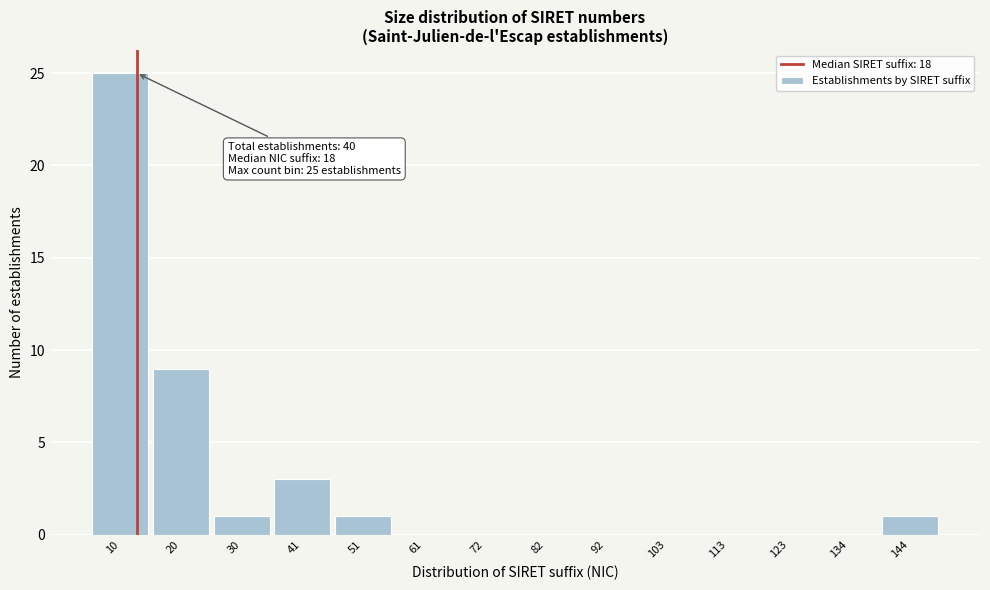

Reading left to right, extract all data points from this chart.

10=25	20=9	30=1	41=3	51=1	61=0	72=0	82=0	92=0	103=0	113=0	123=0	134=0	144=1